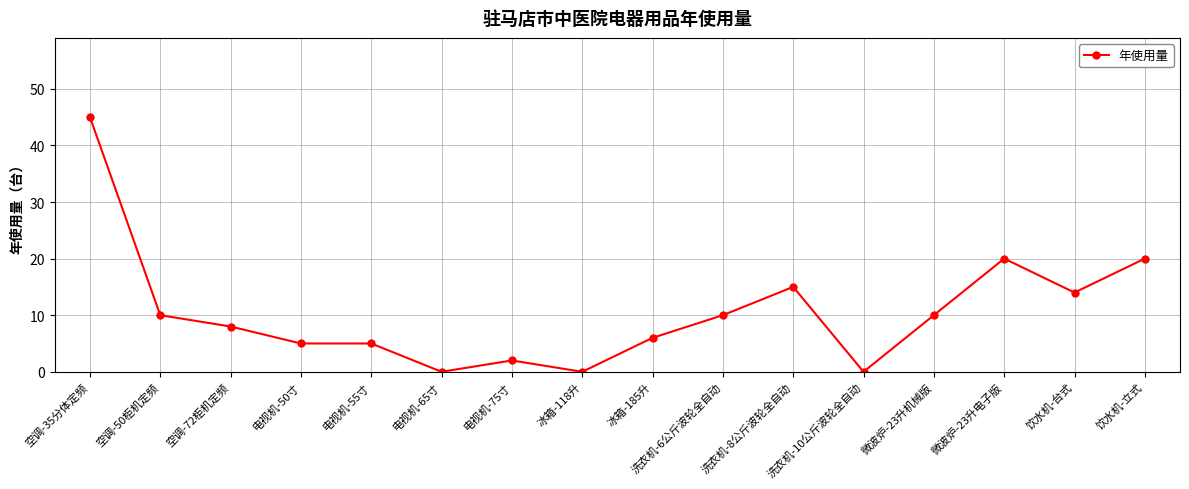

What is the greatest value displayed?

45